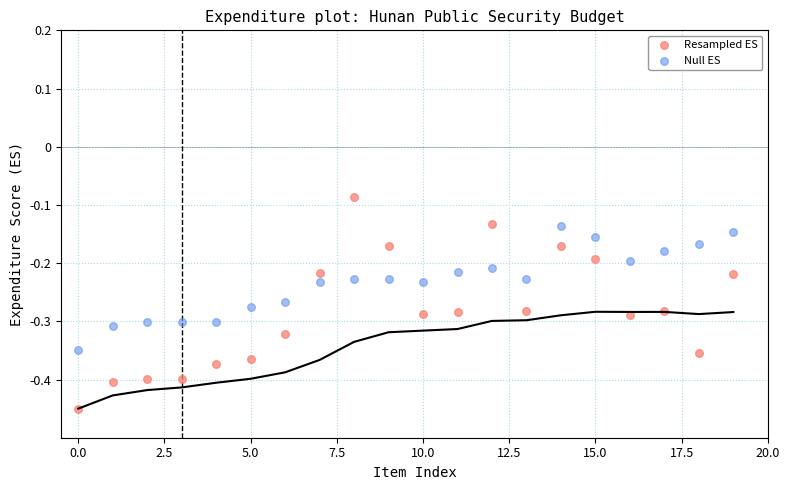

Which series contains the lowest Y value?

Resampled ES